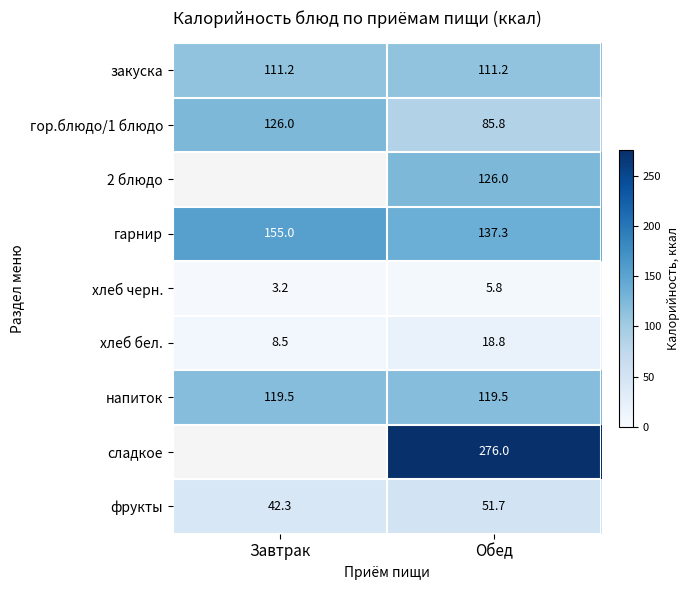

What is the difference between the highest and lowest values at Обед?

270.2